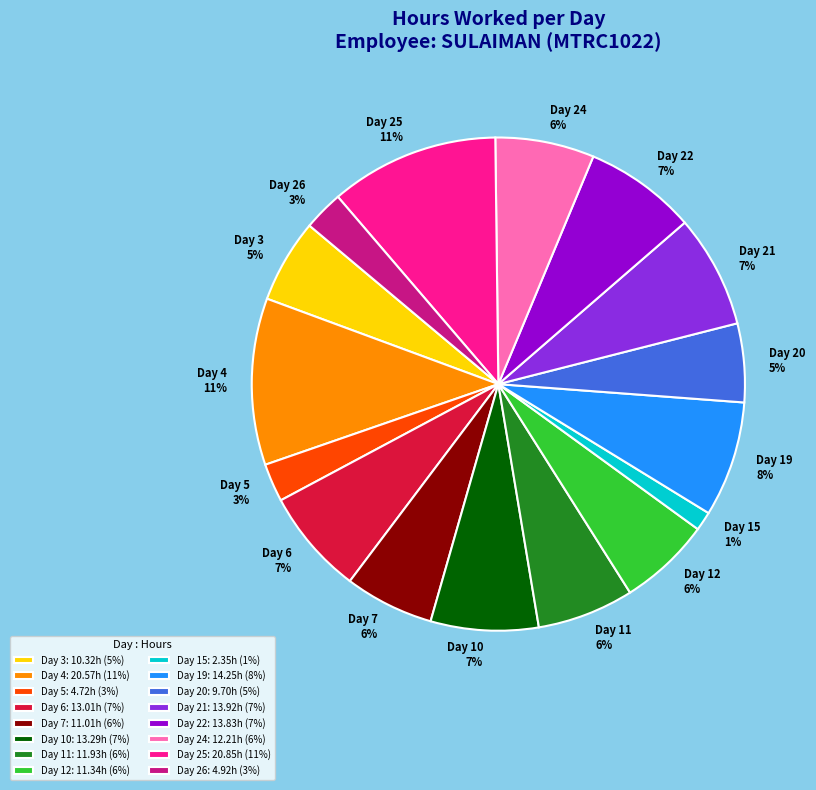

Is the sum of Day 24 and Day 6 greater than half?

No